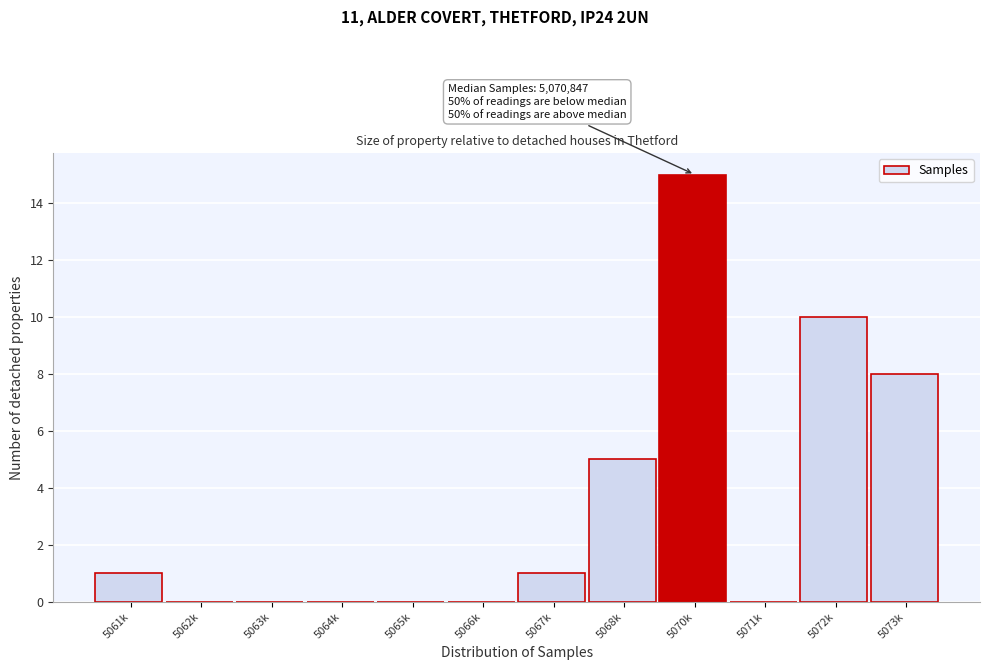

Reading left to right, transcribe all the data shown in this chart.

5061k=1	5062k=0	5063k=0	5064k=0	5065k=0	5066k=0	5067k=1	5068k=5	5070k=15	5071k=0	5072k=10	5073k=8